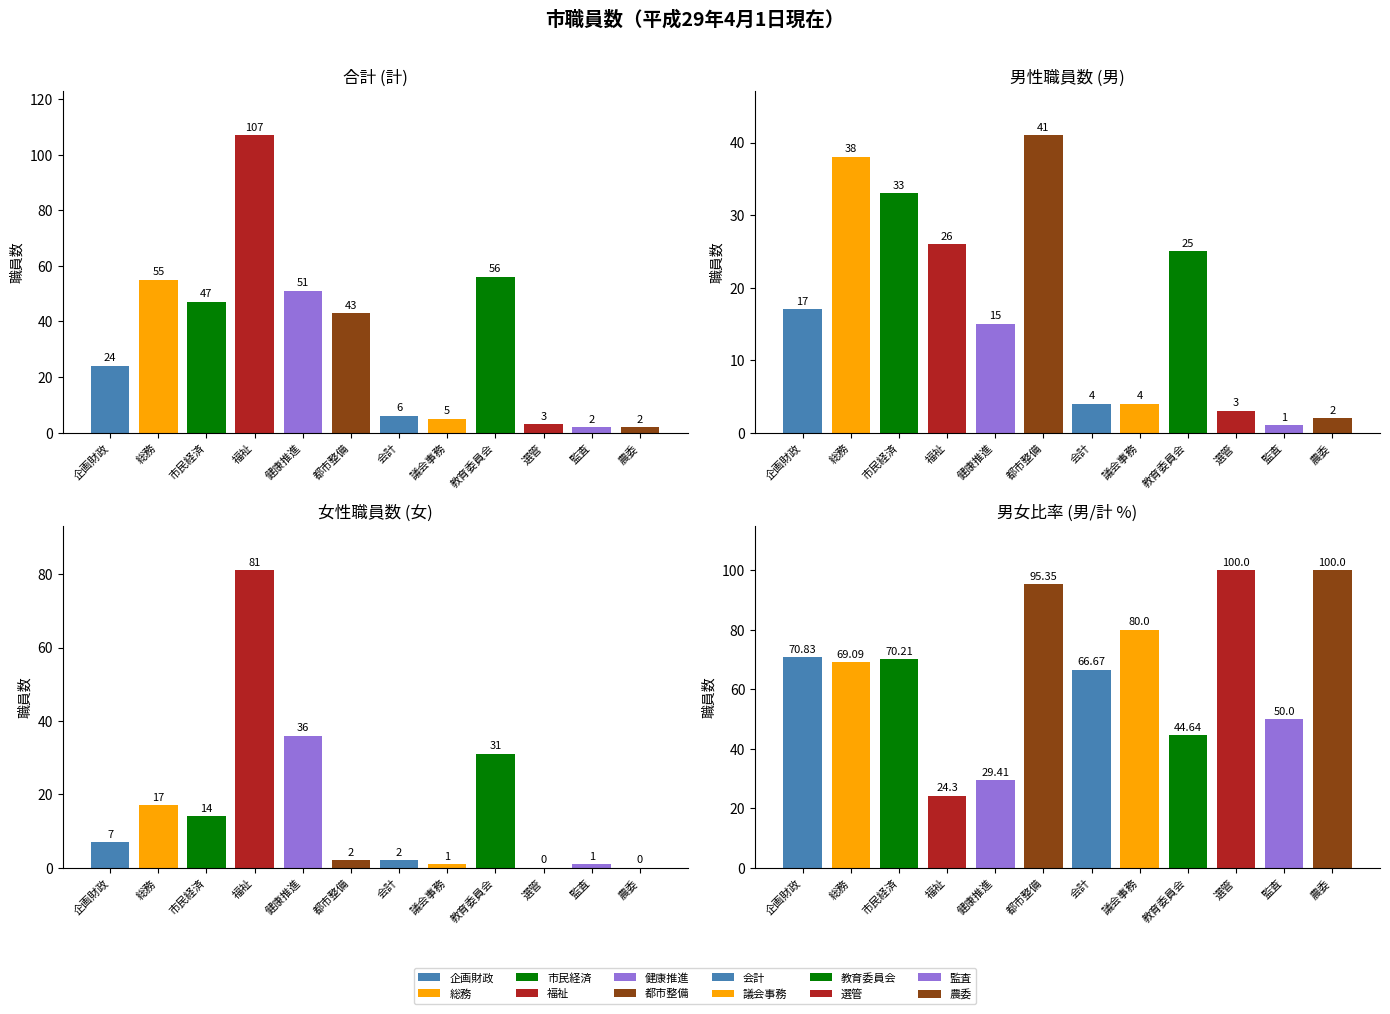

At how many categories does at least one series exceed 96?

1